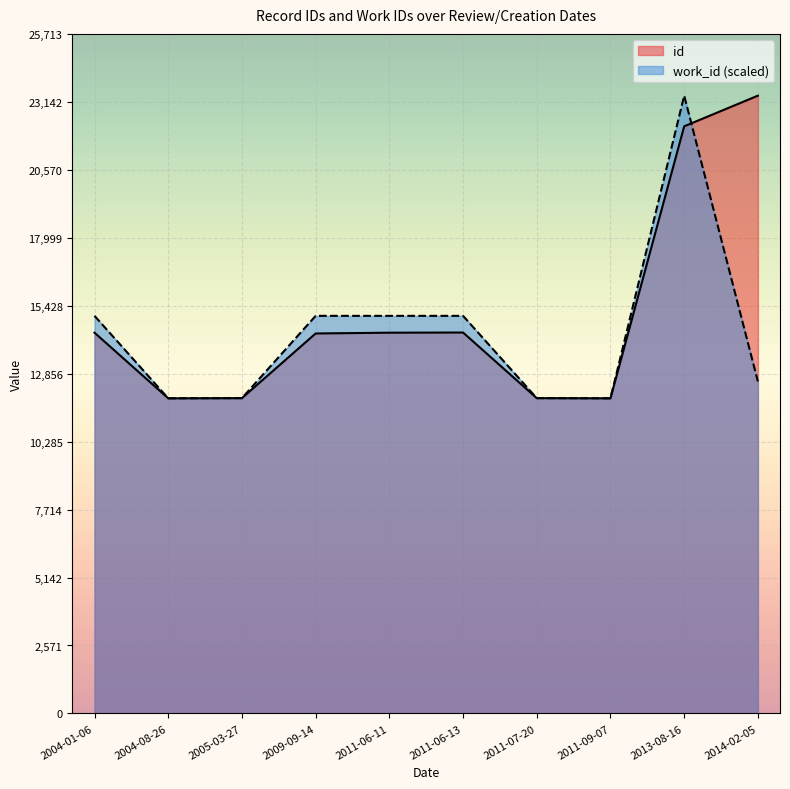

The work_id series shows 15044.2 at 2011-06-13. True or false?

True